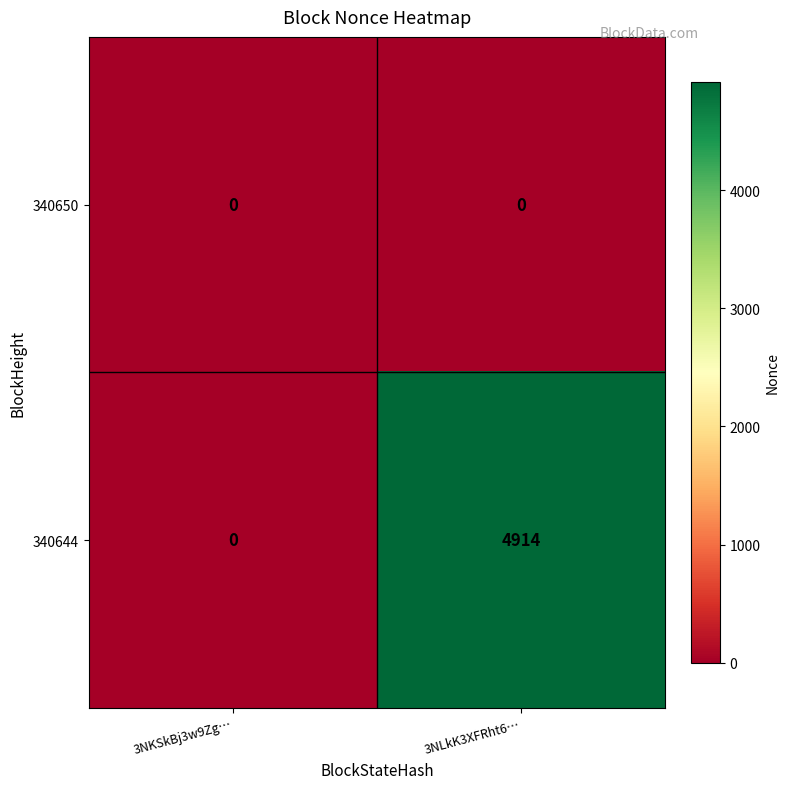

Reading right to left, extract all data points from this chart.

340650: 0	0
340644: 4914	0